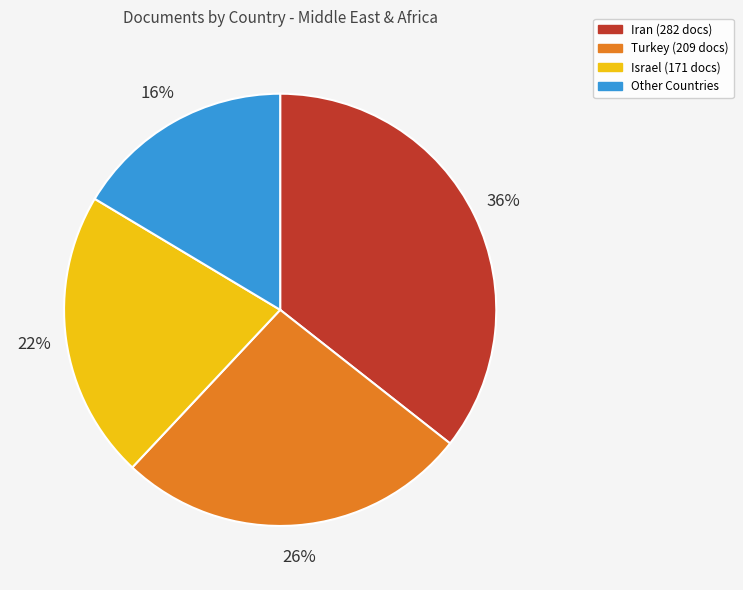

Do Turkey (209 docs) and Iran (282 docs) together represent more than half of the pie?

Yes